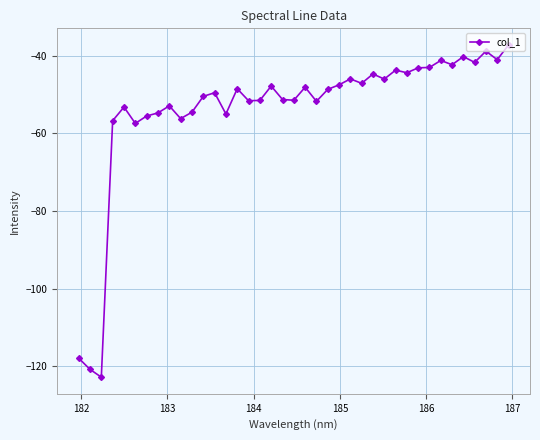

True or false: there are more than 0 points higher than both neighbors.

True